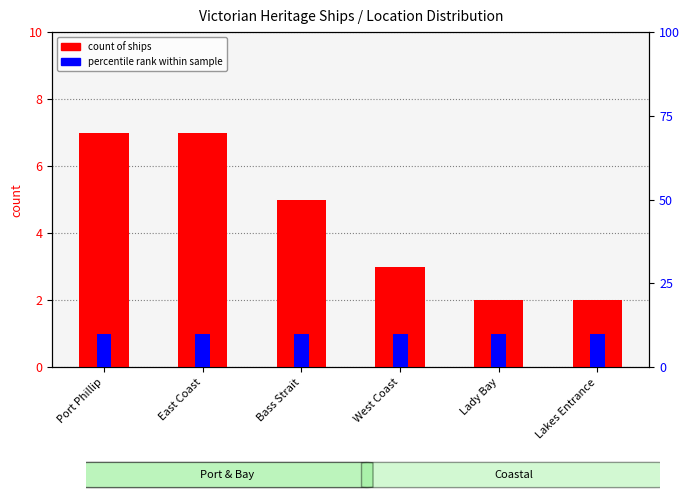

How many values in the count of ships series exceed 5?

2